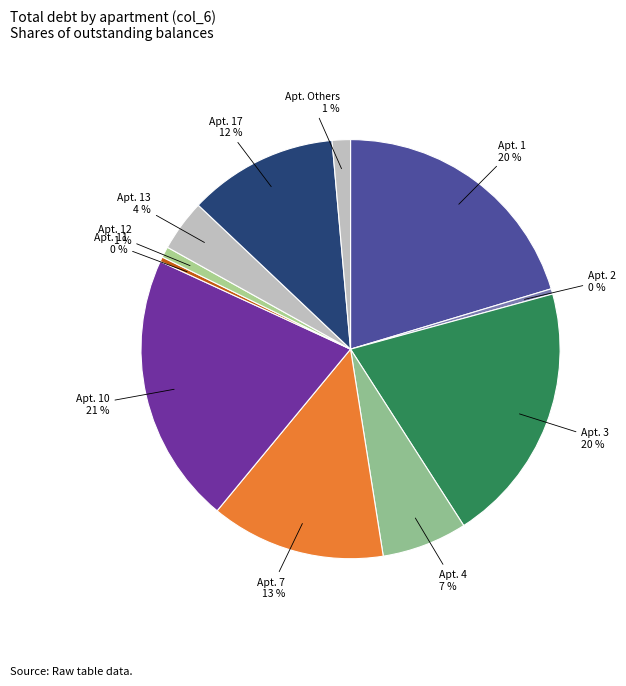

Count the number of slices in the pie.

11